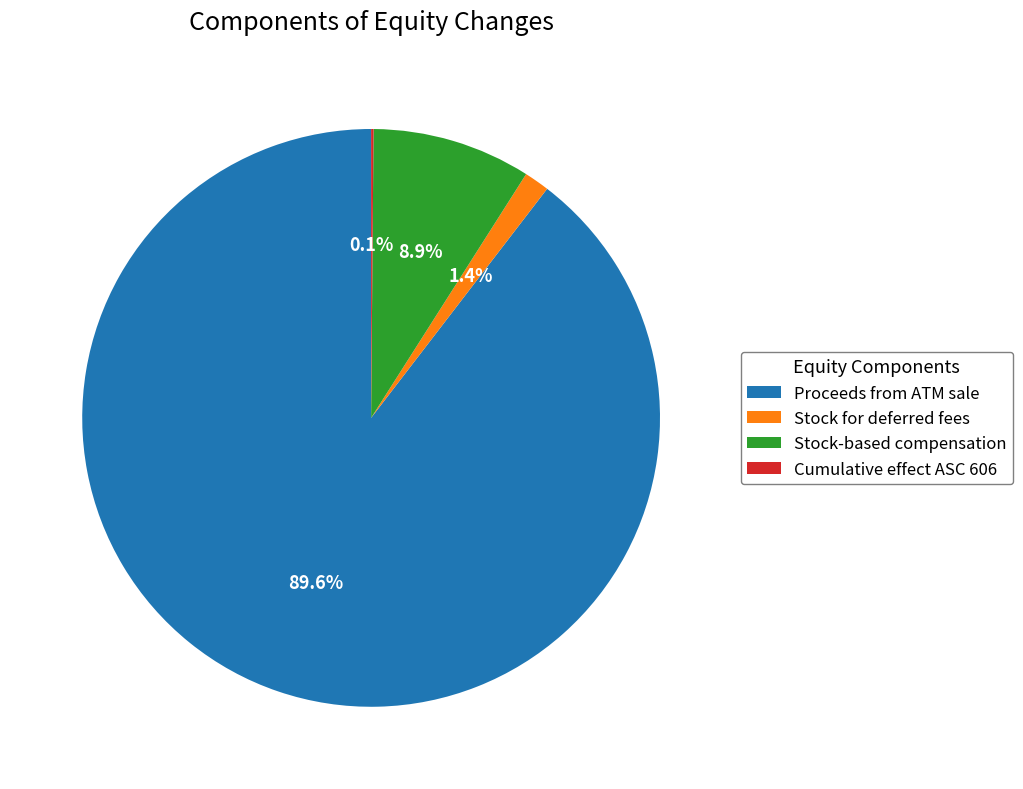

Does Stock-based compensation represent more than half of the total?

No